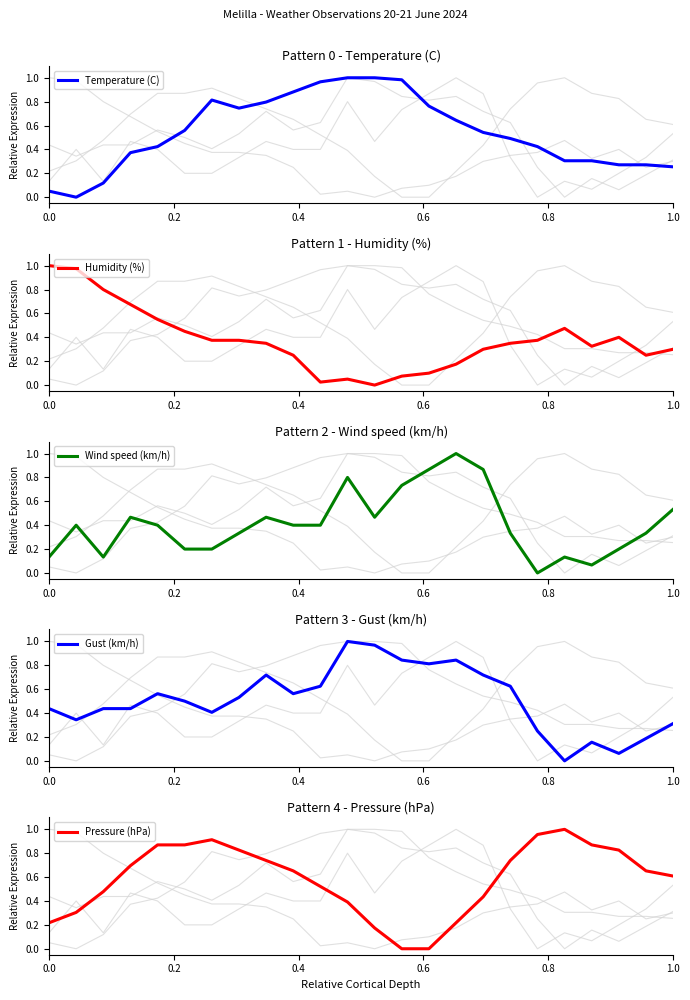

How many values in the Temperature (C) series exceed 0?

23